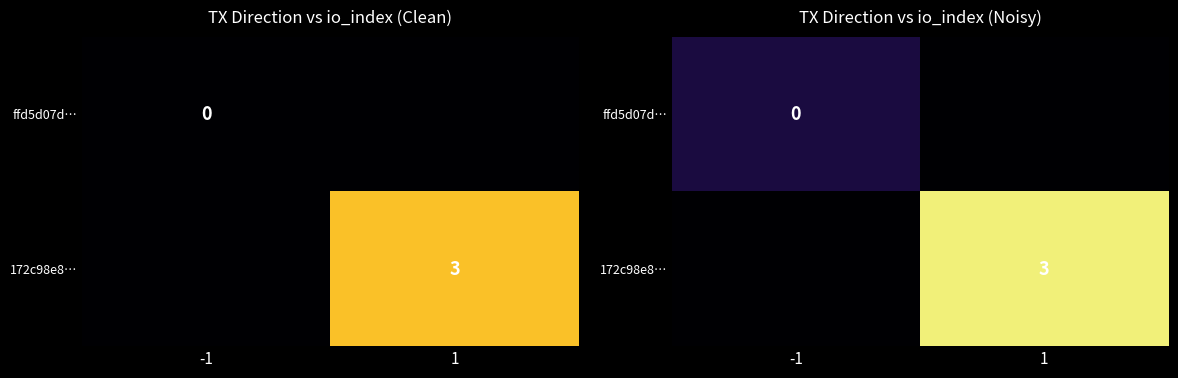

At 1, list the series in order from smallest to largest.

ffd5d07d…, 172c98e8…